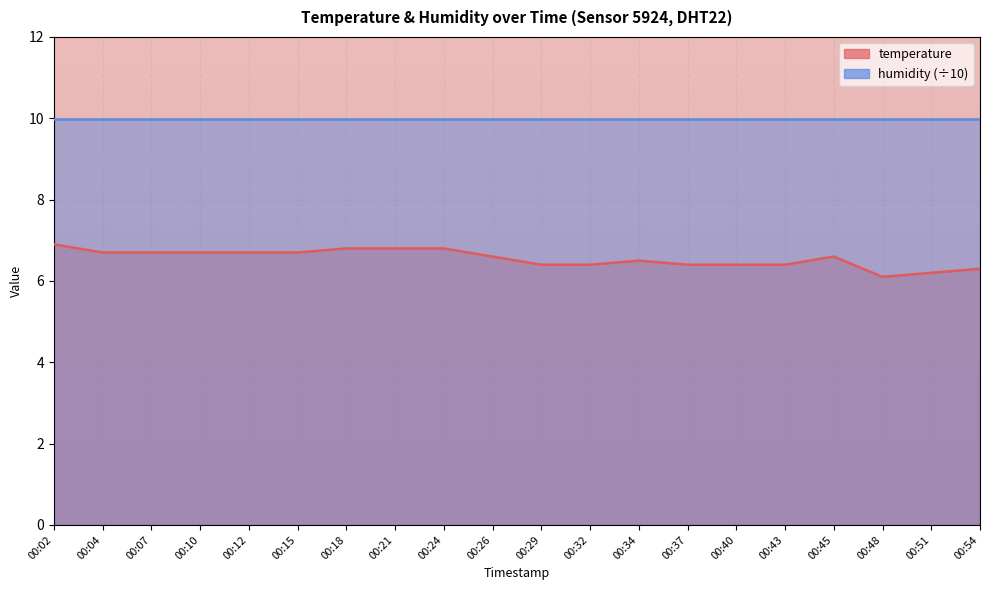

What is the change in value from 00:45 to 00:51?

-0.4